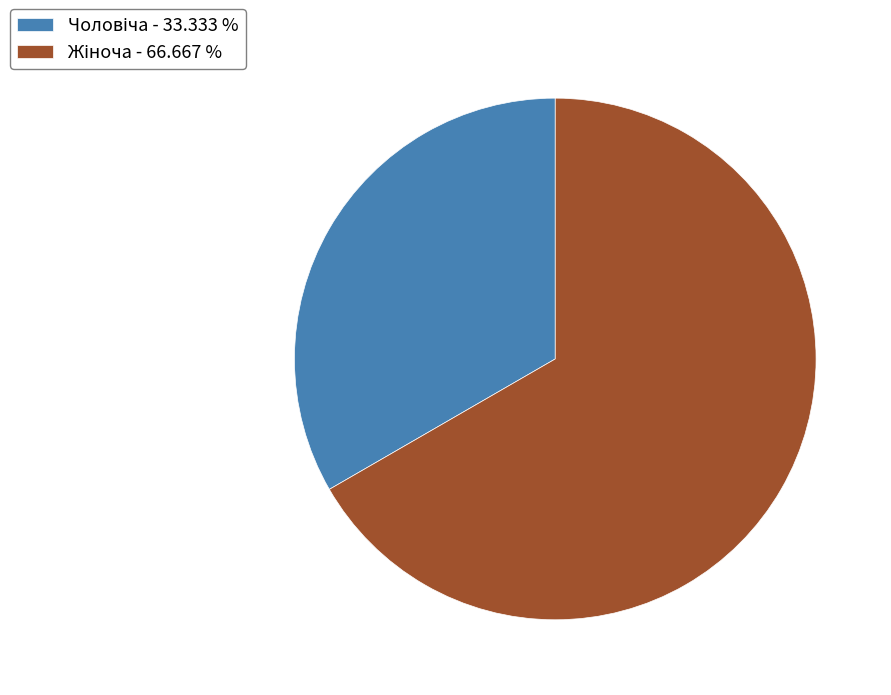

Is there any slice that represents more than half of the pie?

Yes